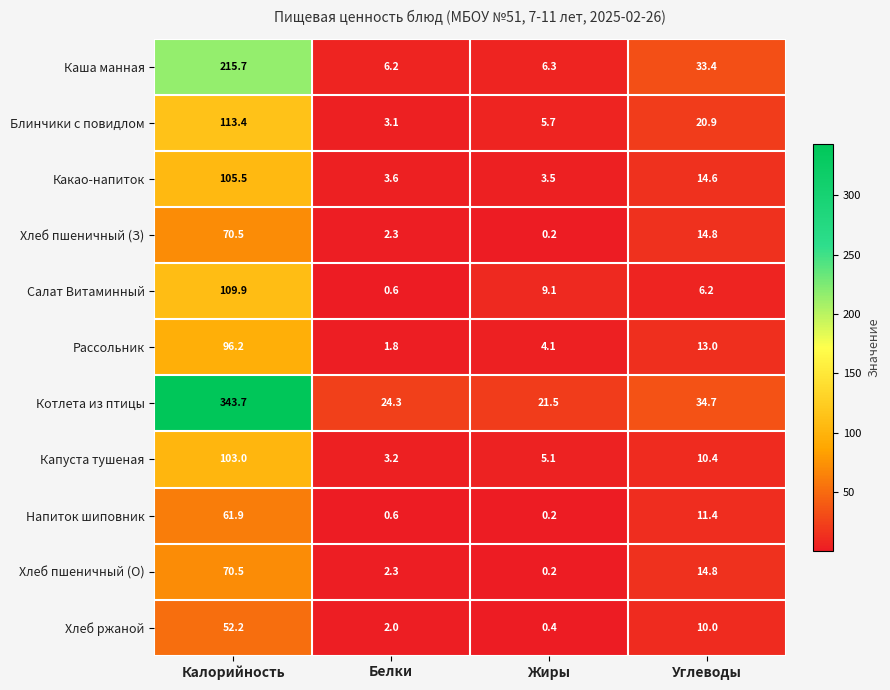

The Салат Витаминный series shows 14.6 at Жиры. True or false?

False